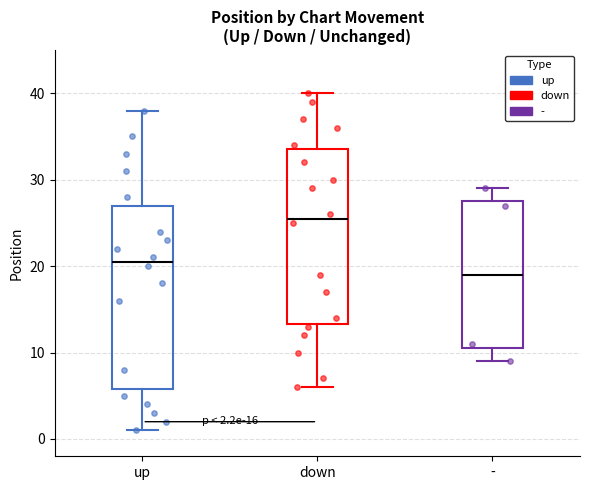

Which box has the highest median line?

down